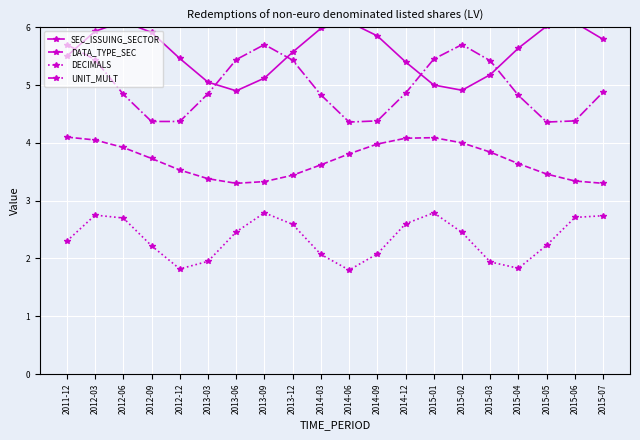

Which series has the largest range (max minus min)?

UNIT_MULT